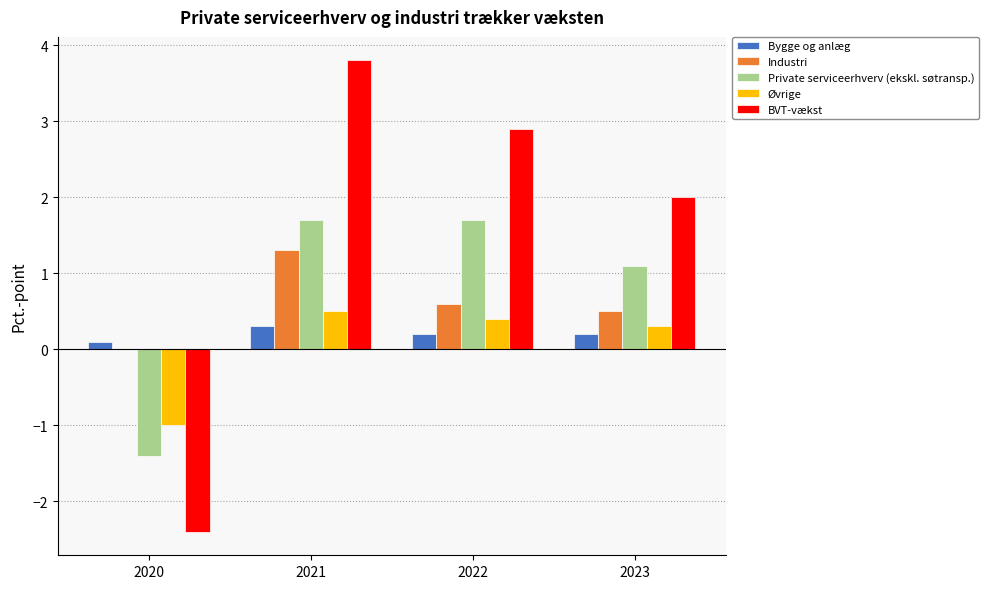

At which category does the chart reach its peak across all series?

2021